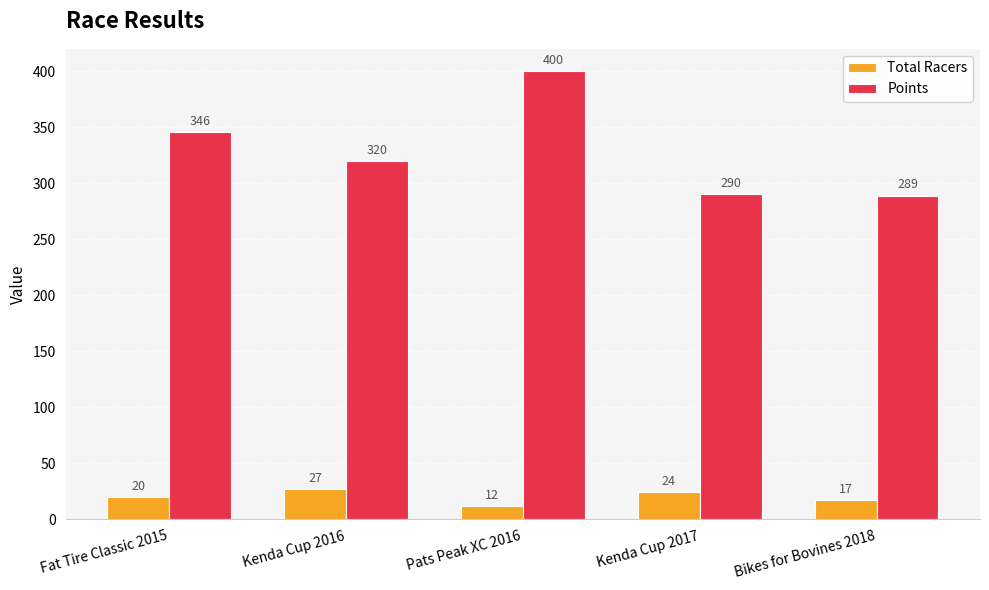

At Pats Peak XC 2016, list the series in order from smallest to largest.

Total Racers, Points